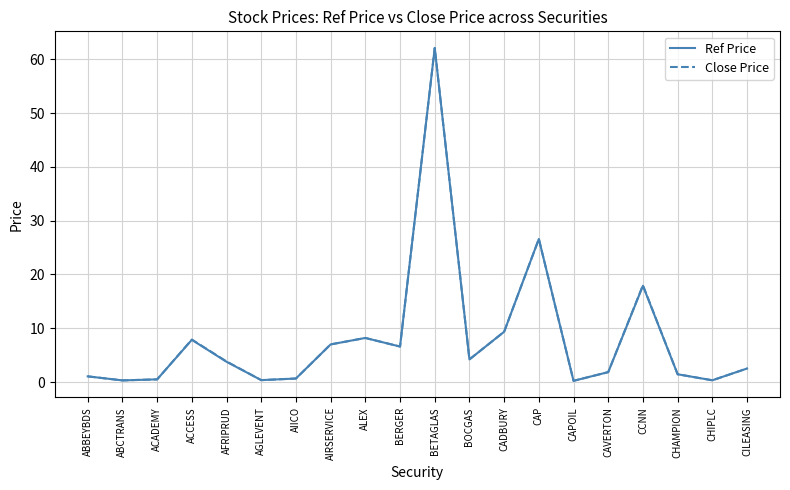

In Close Price, how many points are higher than both neighbors (excluding endpoints)?

5